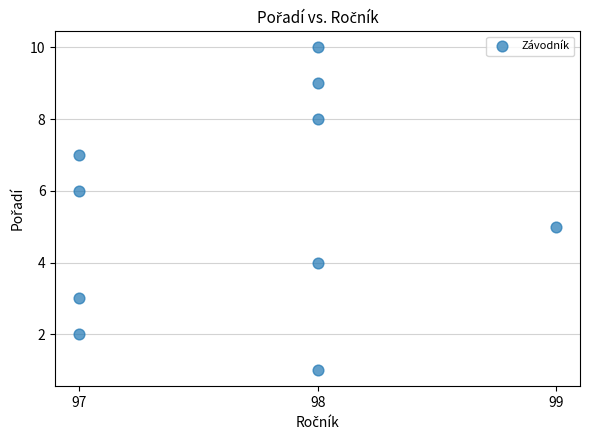

What is the average X value?

98